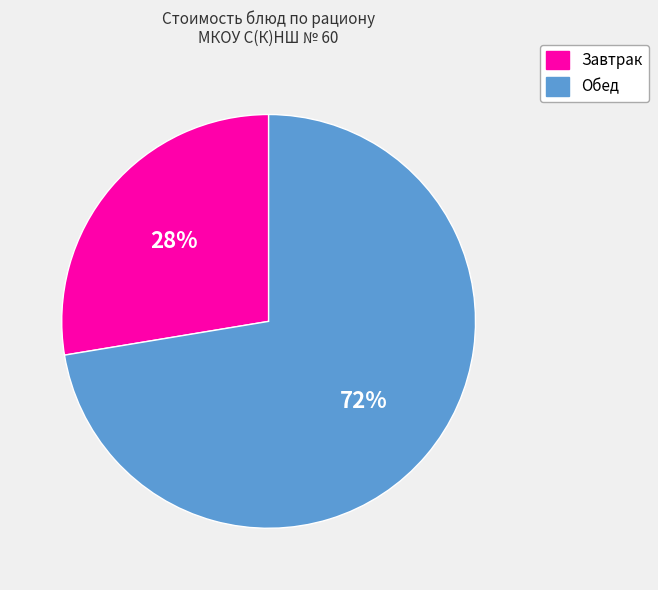

Is there a majority slice in this chart?

Yes